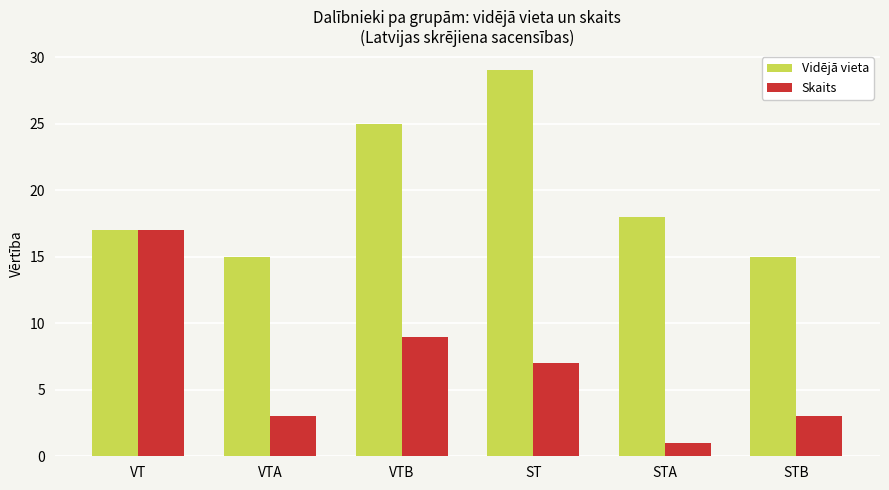

Is it true that Vidējā vieta equals 24 at VTA?

False